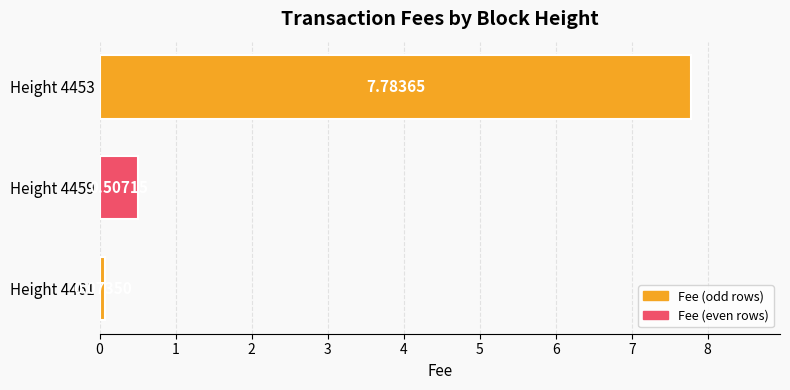

What is the greatest value displayed?

7.8